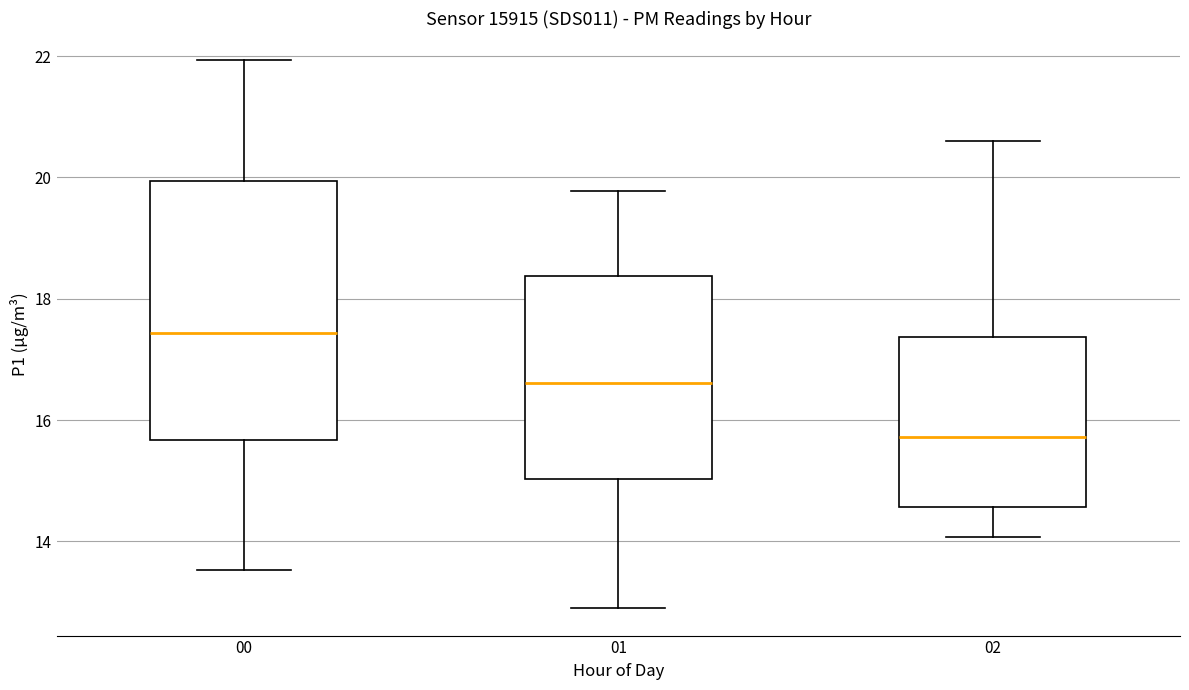

Reading left to right, transcribe this box plot: for each box, give where its median line is, the range the box spans, and where its two whiskers end, as read against the y-axis. The values are not printed on the chart, so give them approximately, as read against the axis.

00: median 17.4, box 15.6 to 20.0, whiskers 13.6 to 22.0
01: median 16.6, box 15.0 to 18.4, whiskers 13.0 to 19.8
02: median 15.8, box 14.6 to 17.4, whiskers 14.0 to 20.6